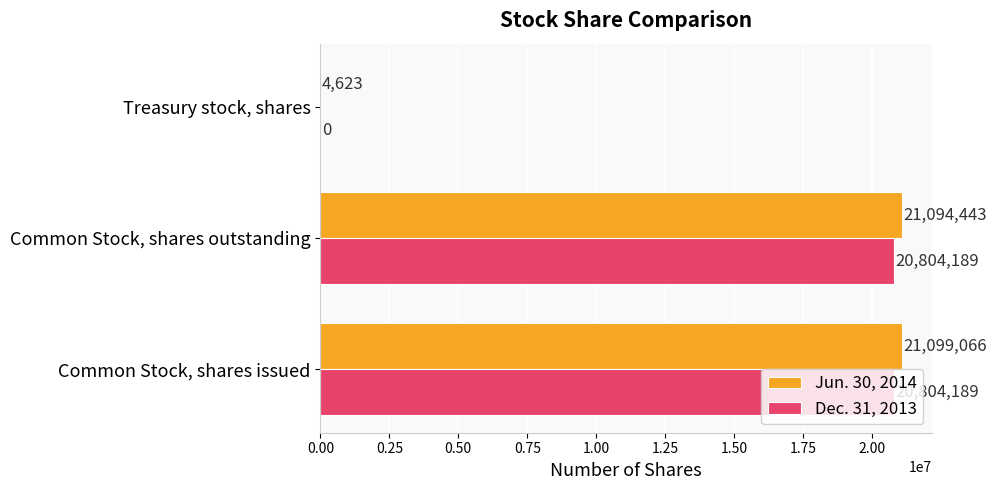

Is the value of Jun. 30, 2014 at Common Stock, shares outstanding greater than the value of Dec. 31, 2013 at Common Stock, shares outstanding?

Yes